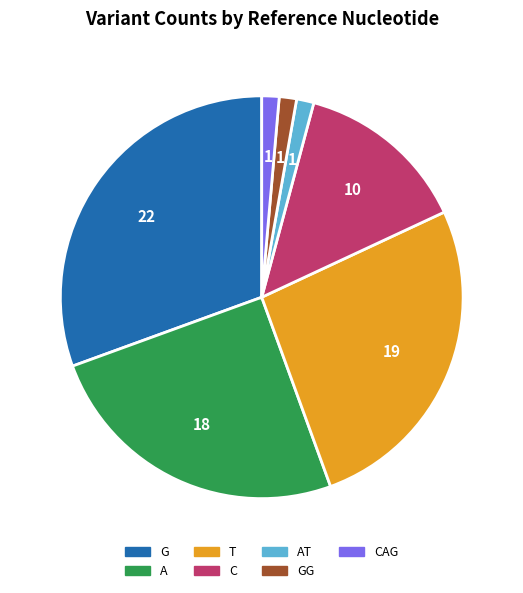

Between T and GG, which is larger?

T